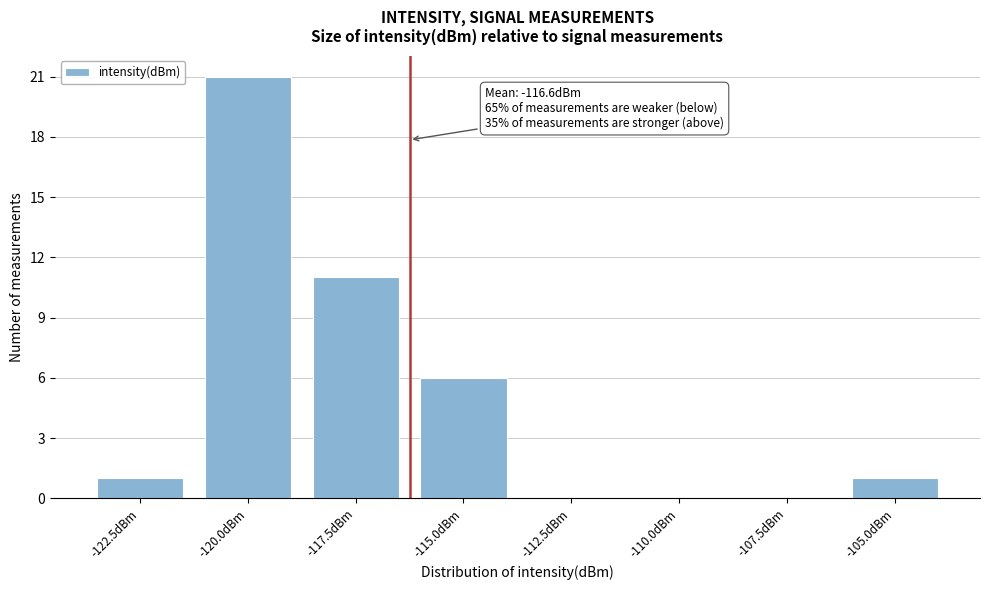

Reading left to right, list all the values displayed in this chart.

-122.5dBm=1	-120.0dBm=21	-117.5dBm=11	-115.0dBm=6	-112.5dBm=0	-110.0dBm=0	-107.5dBm=0	-105.0dBm=1